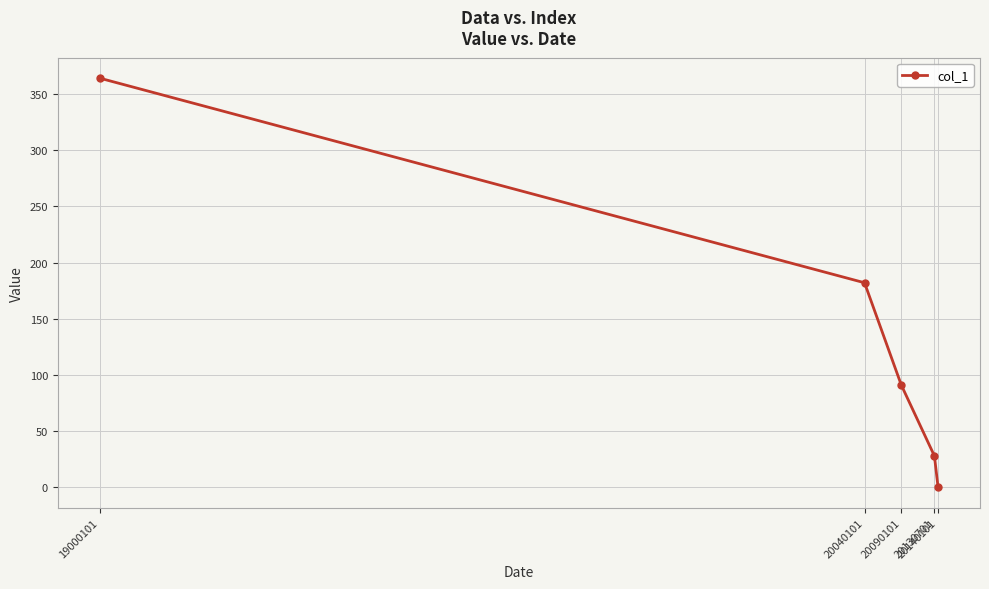

List the labels in order of value, largest first.

19000101, 20040101, 20090101, 20130701, 20140101